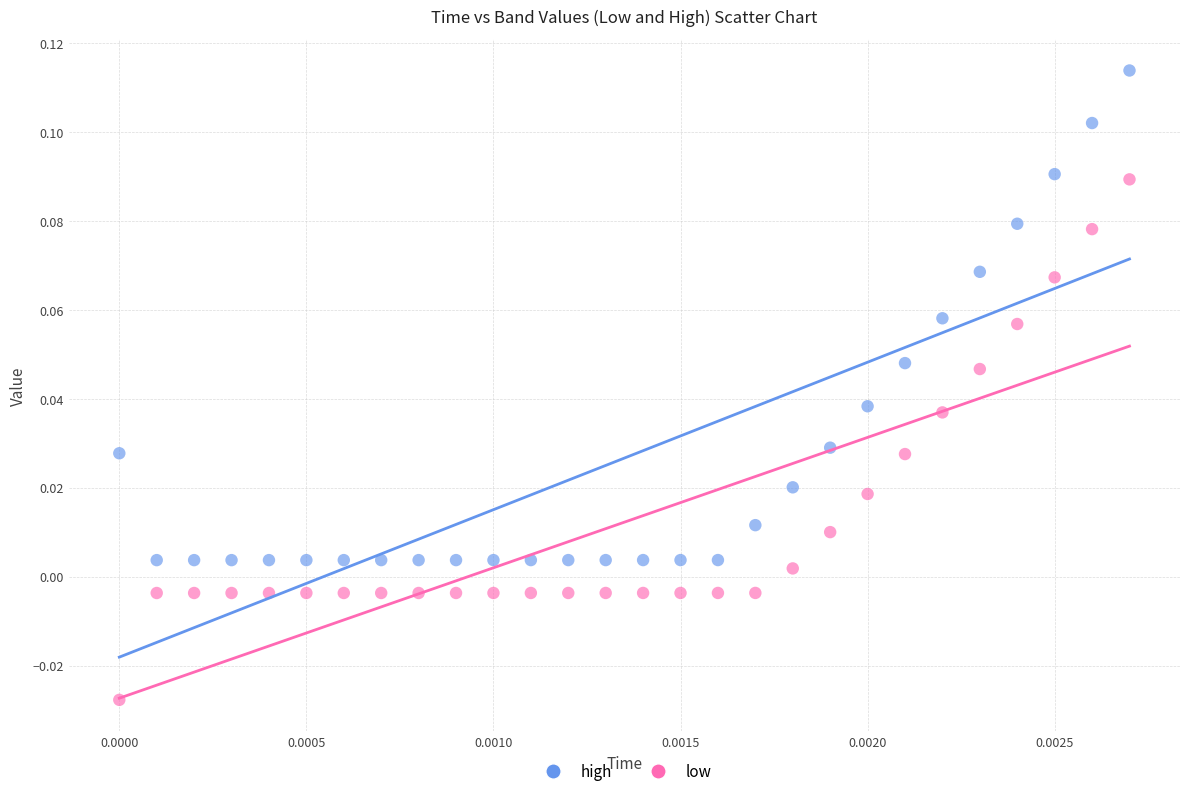

Which series reaches the minimum Y coordinate?

low